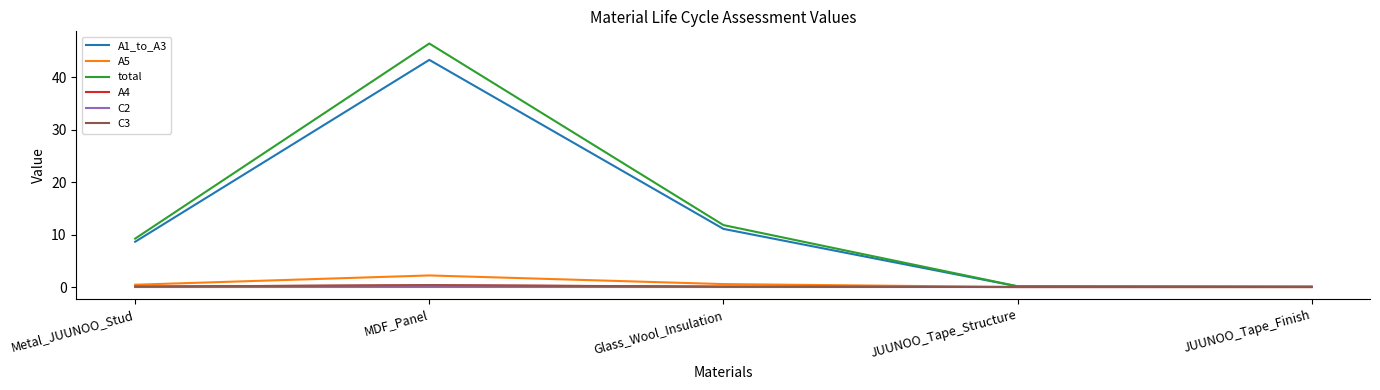

At which category is the sum across all series the highest?

MDF_Panel